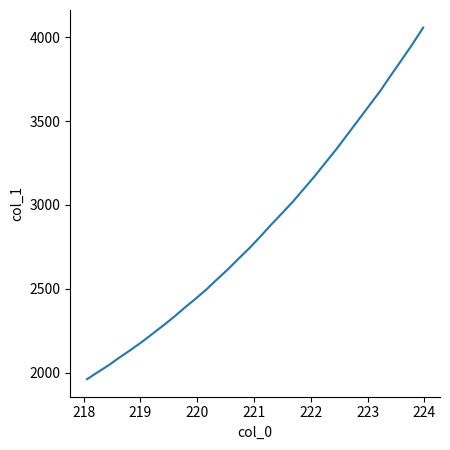

How many series are shown in this chart?

1